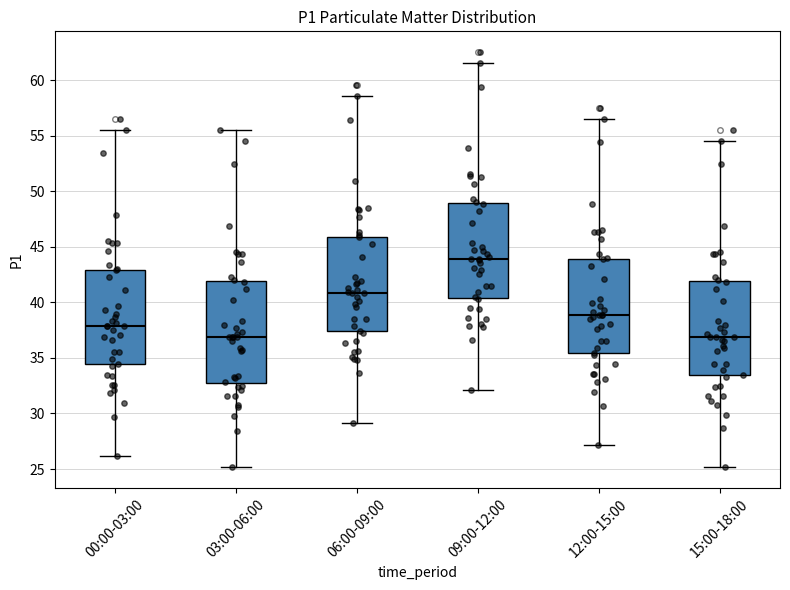

Reading left to right, read every box against the y-axis: the position of its median line, the range the box covers, and the ends of its whiskers. The values are not printed on the chart, so give them approximately, as read against the axis.

00:00-03:00: median 38.0, box 34.5 to 43.0, whiskers 26.0 to 55.5
03:00-06:00: median 37.0, box 32.5 to 42.0, whiskers 25.0 to 55.5
06:00-09:00: median 41.0, box 37.5 to 46.0, whiskers 29.0 to 58.5
09:00-12:00: median 44.0, box 40.5 to 49.0, whiskers 32.0 to 61.5
12:00-15:00: median 39.0, box 35.5 to 44.0, whiskers 27.0 to 56.5
15:00-18:00: median 37.0, box 33.5 to 42.0, whiskers 25.0 to 54.5